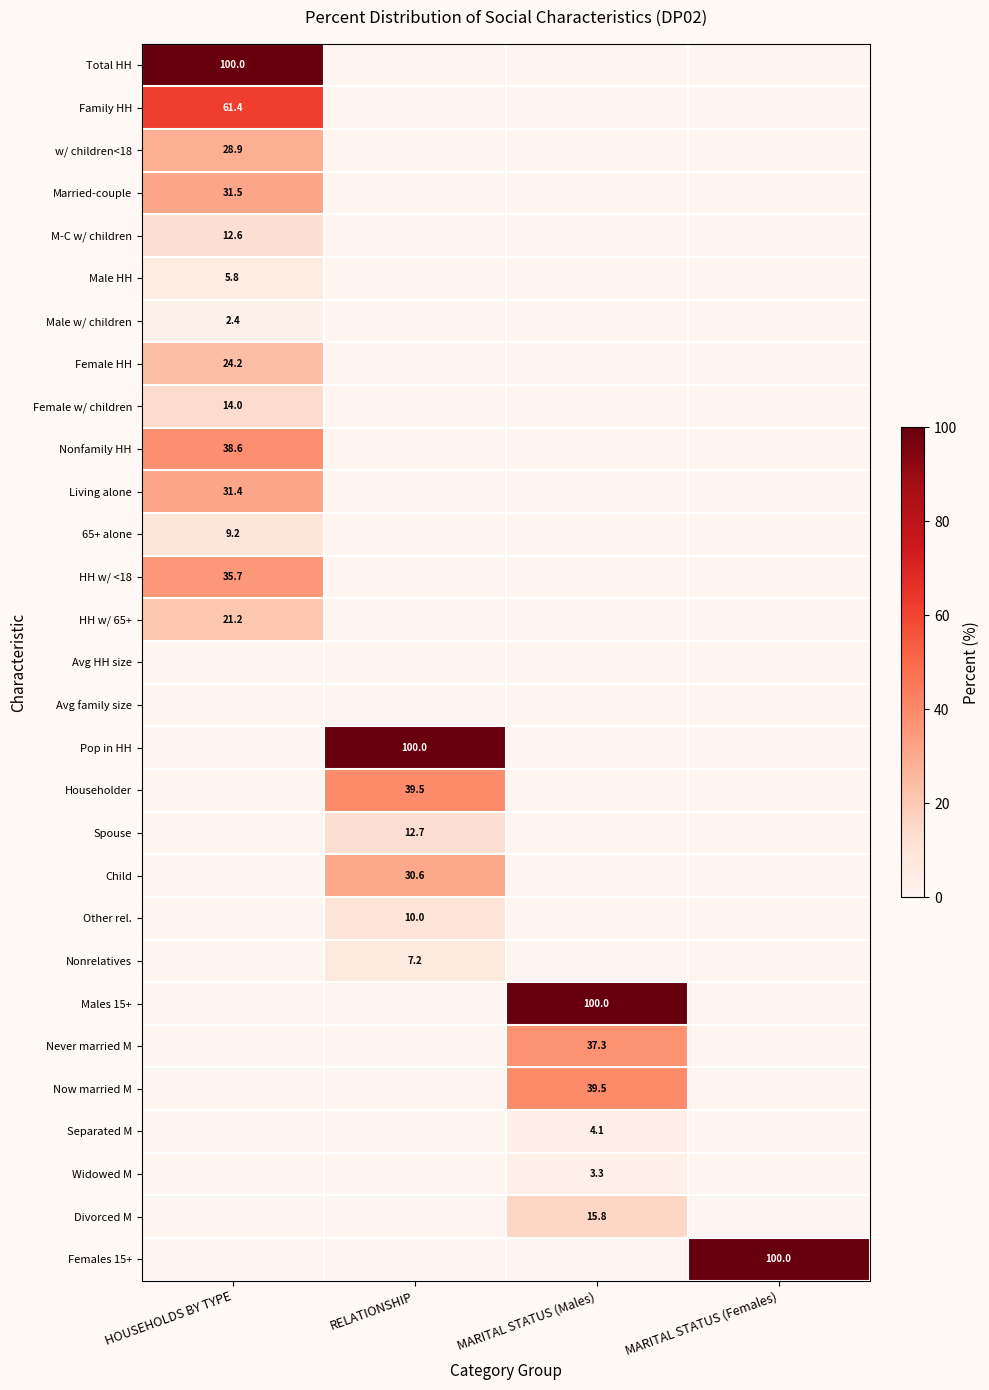

Which has a higher value, MARITAL STATUS (Males) or MARITAL STATUS (Females)?

MARITAL STATUS (Males)